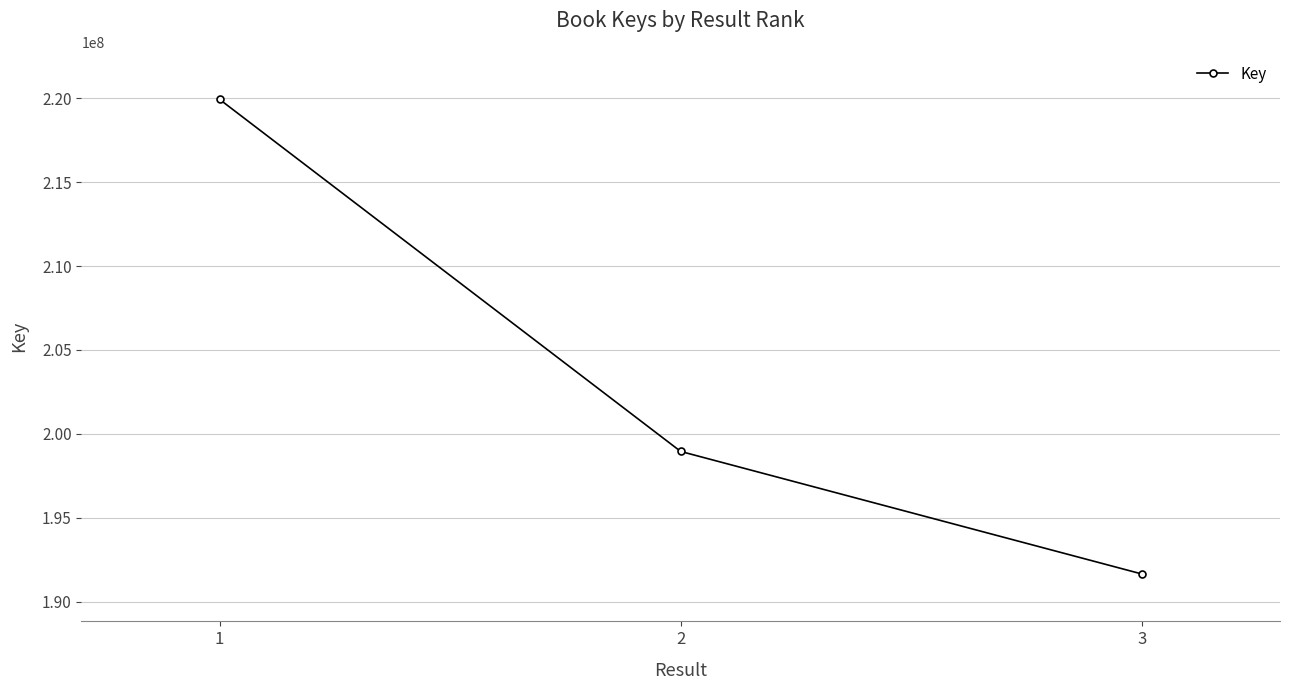

At which category does the chart reach its peak across all series?

1